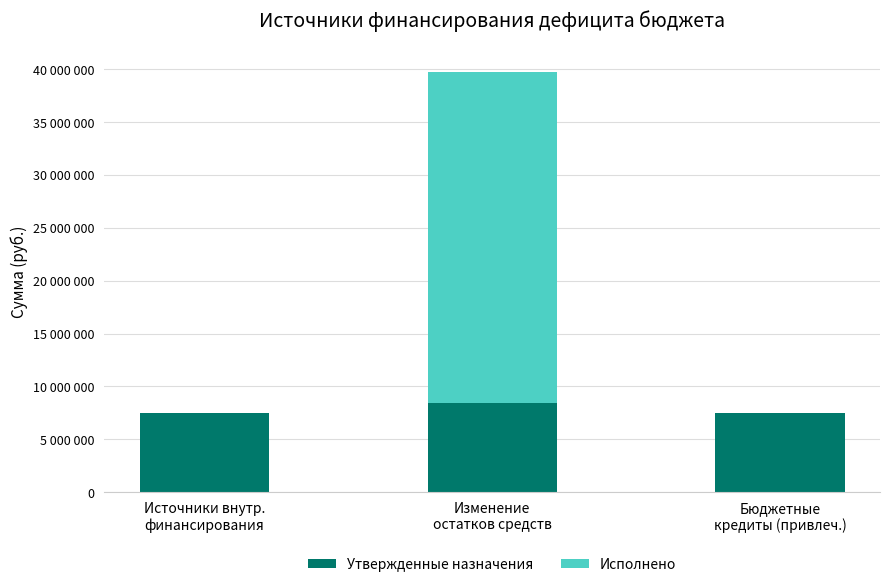

What are all the series names shown in the legend?

Утвержденные назначения, Исполнено